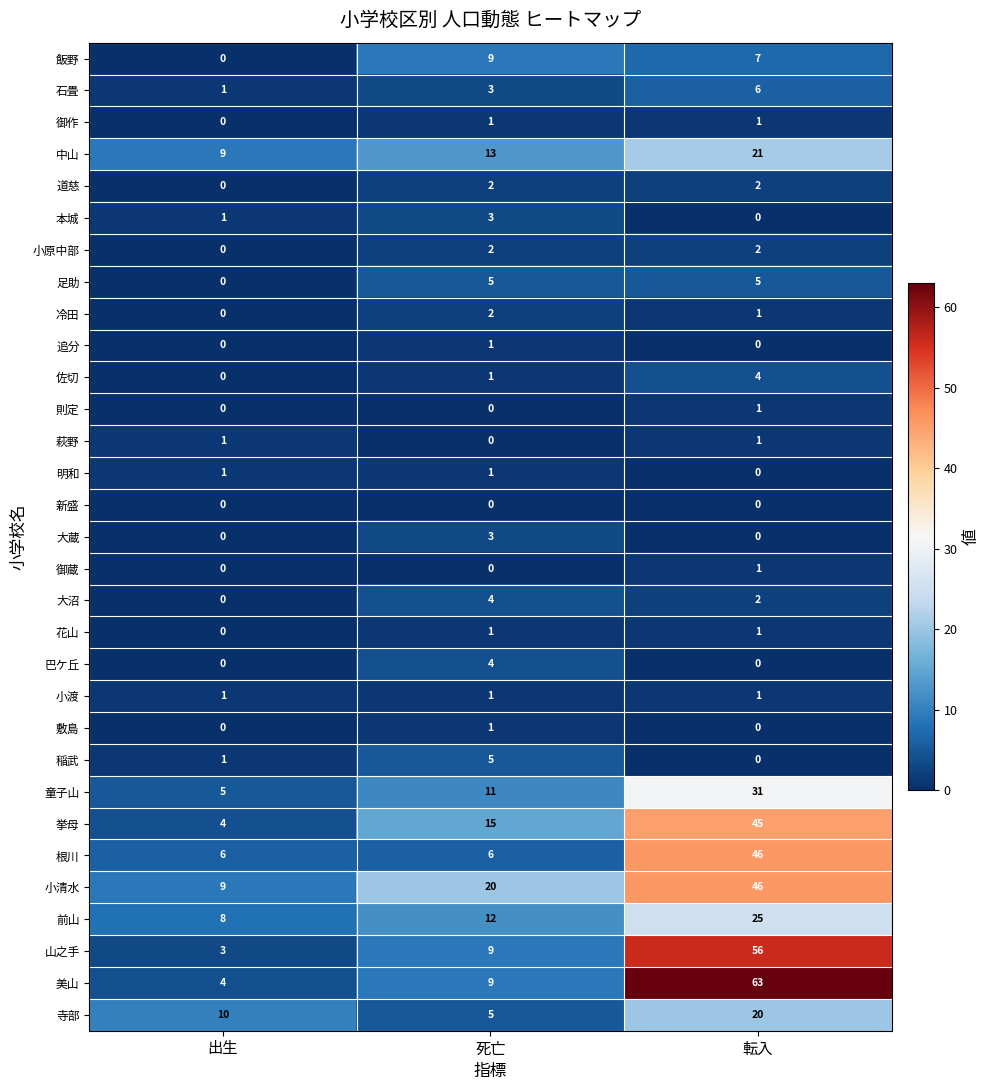

What value does the 童子山 series have at 出生, to the nearest 5?

5